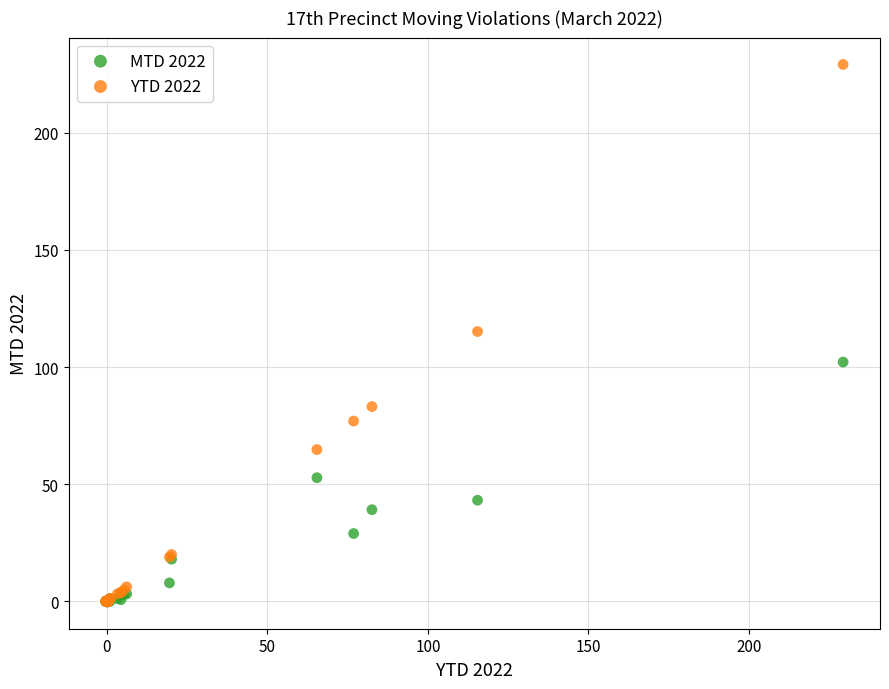

What are all the series names shown in the legend?

MTD 2022, YTD 2022